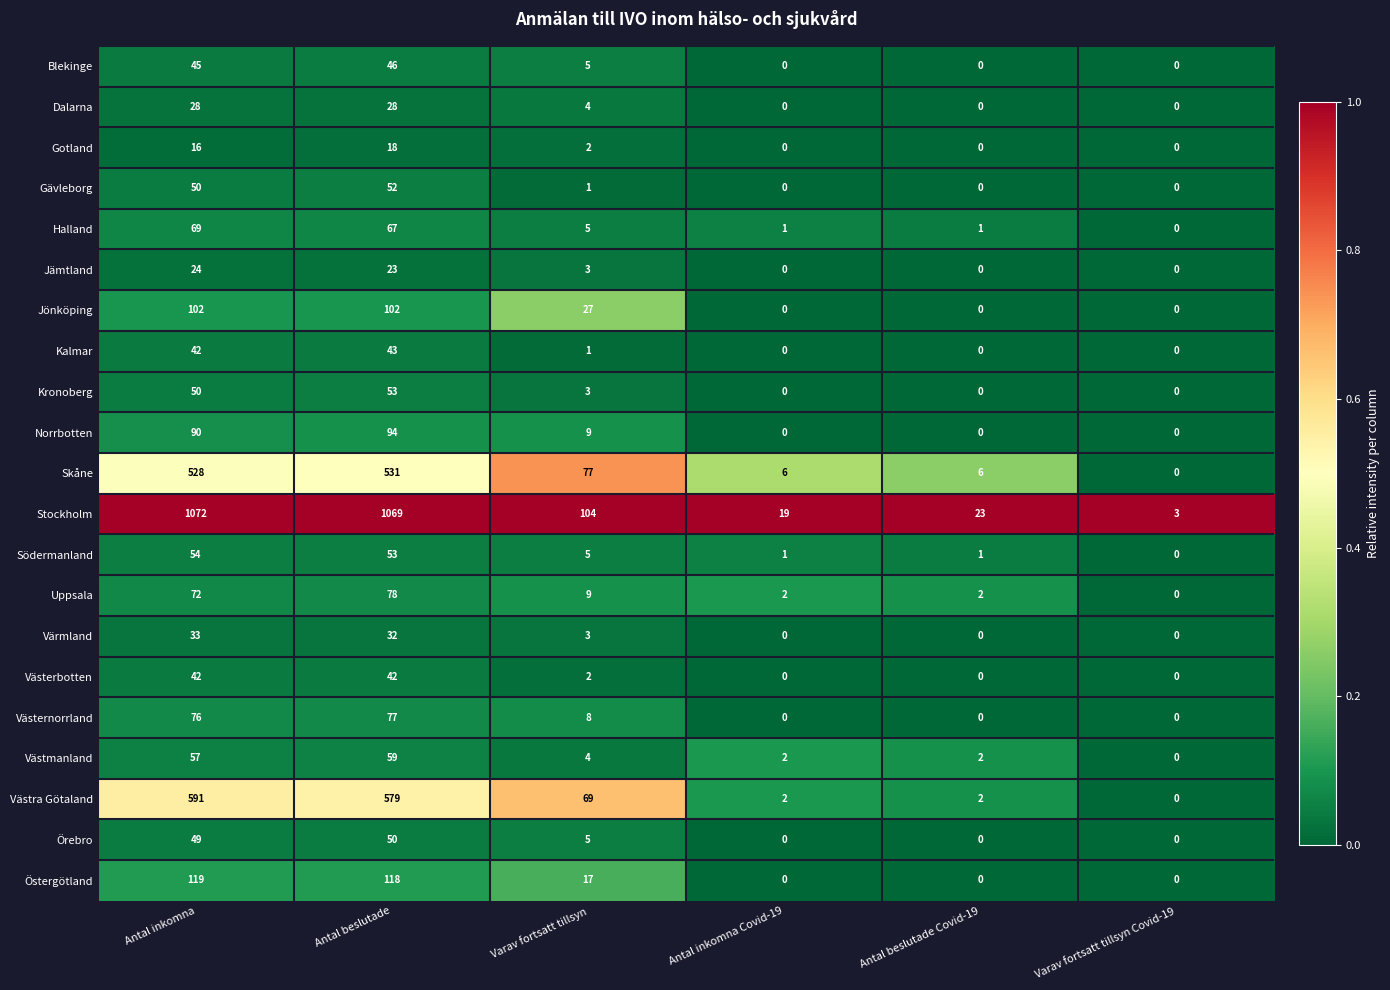

At how many categories does at least one series exceed 0?

6